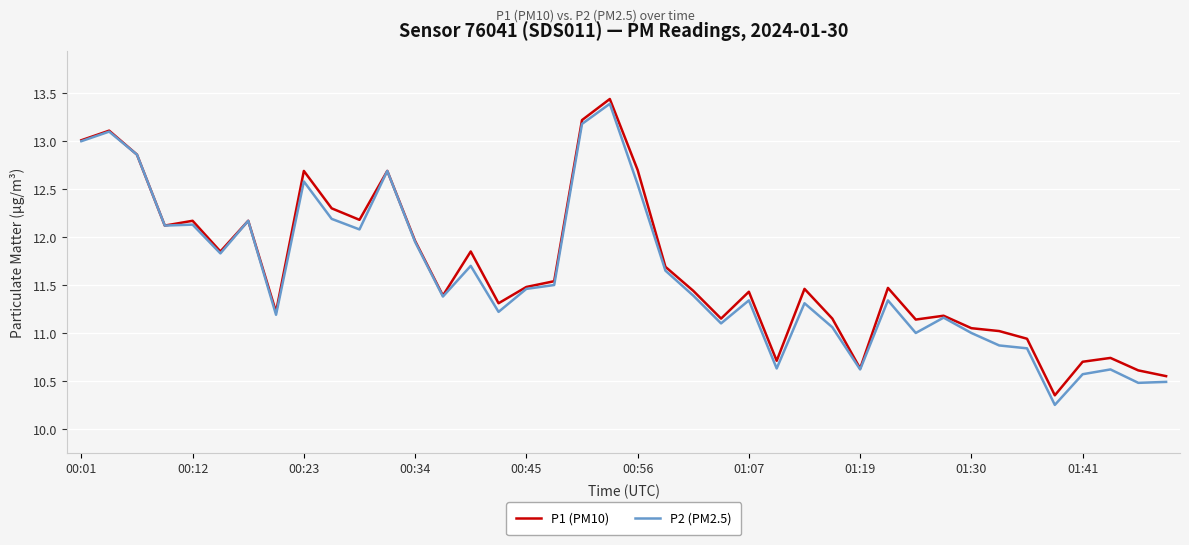

Which series has the largest range (max minus min)?

P2 (PM2.5)